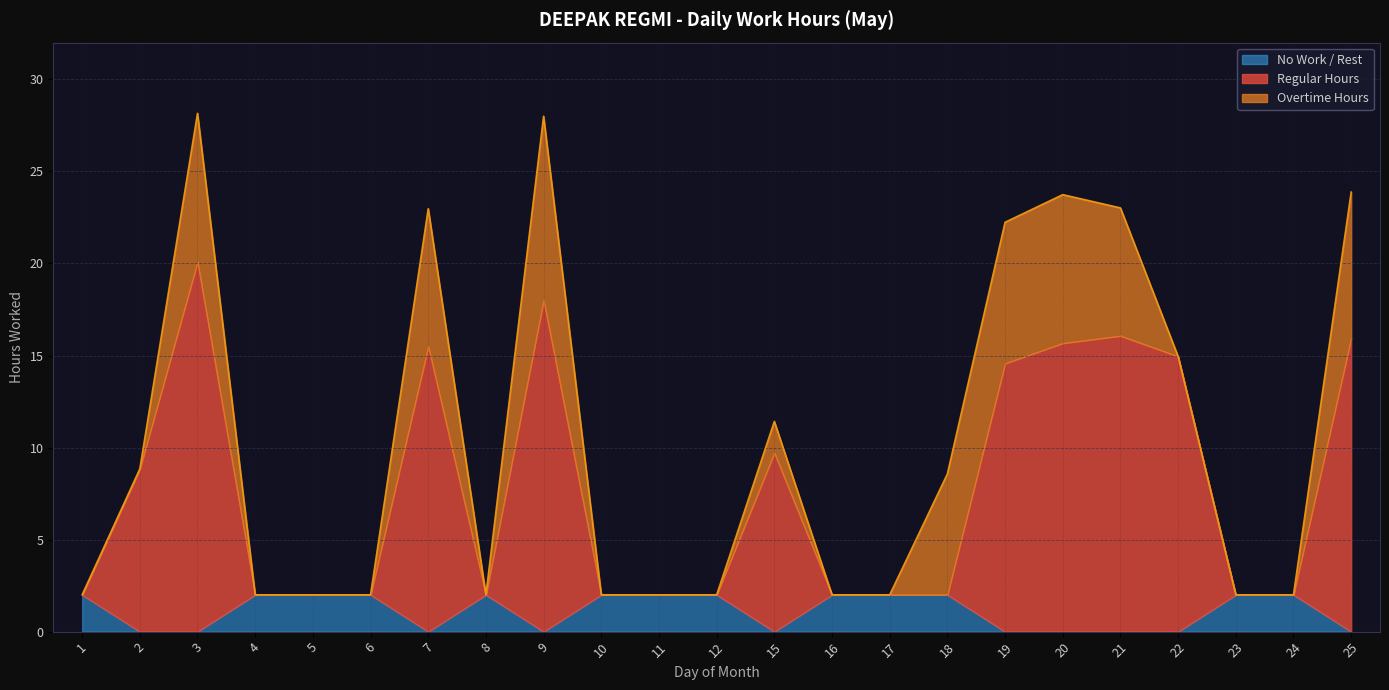

What is the total value across all series at 25?

23.9